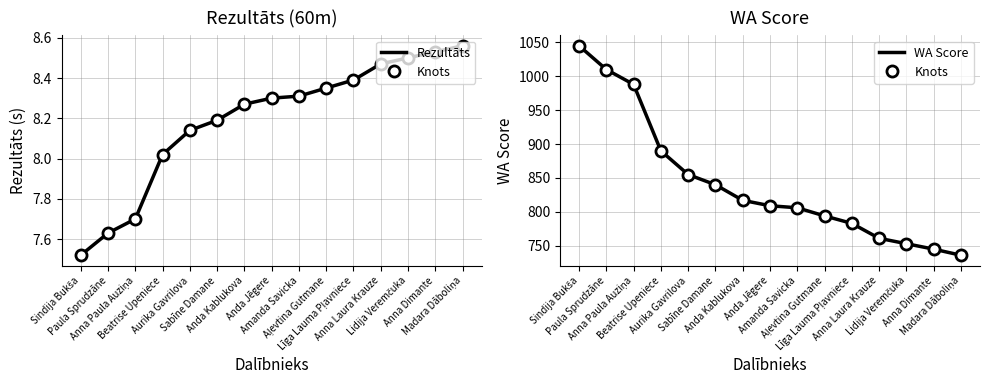

Reading right to left, what are all the values shown in this chart?

Rezultāts: Madara Dāboliņa=8.6	Anna Dimante=8.5	Lidija Veremčuka=8.5	Anna Laura Krauze=8.5	Līga Lauma Pļavniece=8.4	Aļevtina Gutmane=8.3	Amanda Savicka=8.3	Anda Jēgere=8.3	Anda Kablukova=8.3	Sabīne Damane=8.2	Aurika Gavrilova=8.1	Beatrise Upeniece=8.0	Anna Paula Auziņa=7.7	Paula Sprudzāne=7.6	Sindija Bukša=7.5
Knots: Madara Dāboliņa=736.0	Anna Dimante=745.0	Lidija Veremčuka=753.0	Anna Laura Krauze=761.0	Līga Lauma Pļavniece=783.0	Aļevtina Gutmane=794.0	Amanda Savicka=806.0	Anda Jēgere=809.0	Anda Kablukova=817.0	Sabīne Damane=840.0	Aurika Gavrilova=855.0	Beatrise Upeniece=890.0	Anna Paula Auziņa=988.0	Paula Sprudzāne=1010.0	Sindija Bukša=1045.0
WA Score: Madara Dāboliņa=736.0	Anna Dimante=745.0	Lidija Veremčuka=753.0	Anna Laura Krauze=761.0	Līga Lauma Pļavniece=783.0	Aļevtina Gutmane=794.0	Amanda Savicka=806.0	Anda Jēgere=809.0	Anda Kablukova=817.0	Sabīne Damane=840.0	Aurika Gavrilova=855.0	Beatrise Upeniece=890.0	Anna Paula Auziņa=988.0	Paula Sprudzāne=1010.0	Sindija Bukša=1045.0